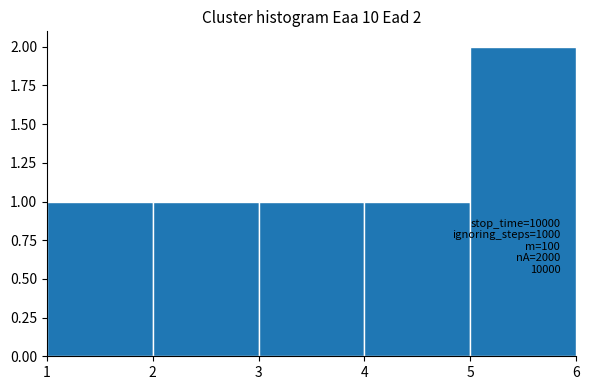

Over which range of the x-axis is the bar tallest?

5 to 6